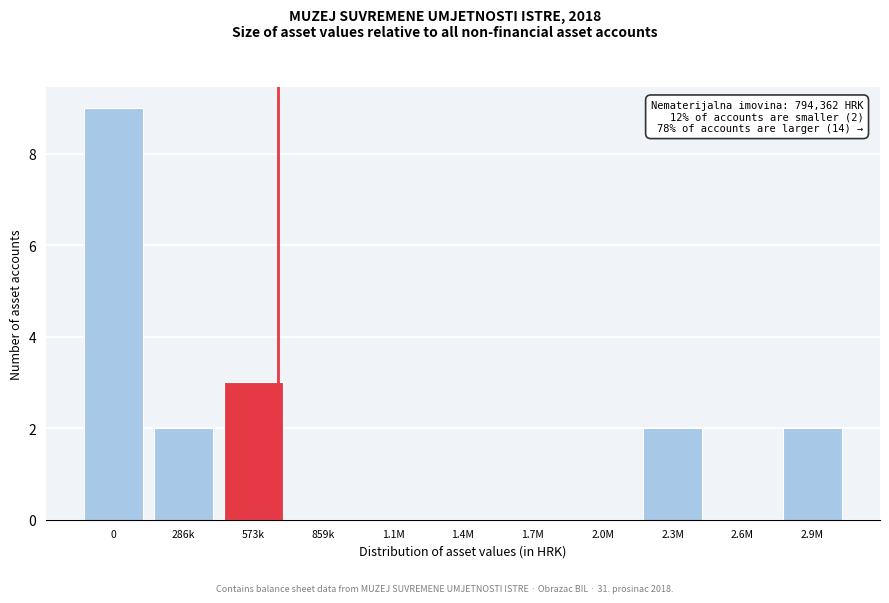

Reading left to right, transcribe all the data shown in this chart.

0=9	286k=2	573k=3	859k=0	1.1M=0	1.4M=0	1.7M=0	2.0M=0	2.3M=2	2.6M=0	2.9M=2